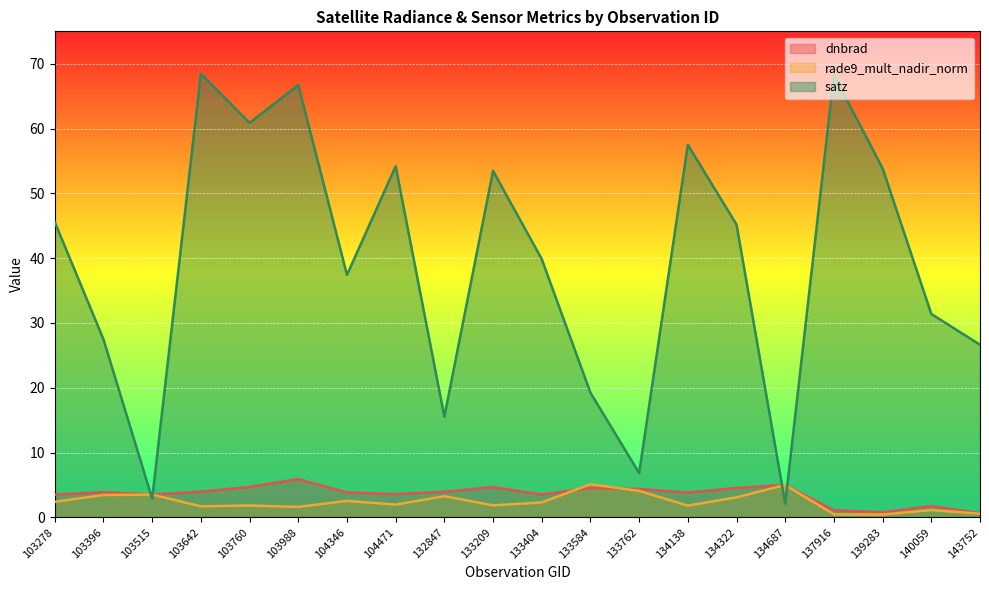

The rade9_mult_nadir_norm series shows 0.8 at 140059. True or false?

False